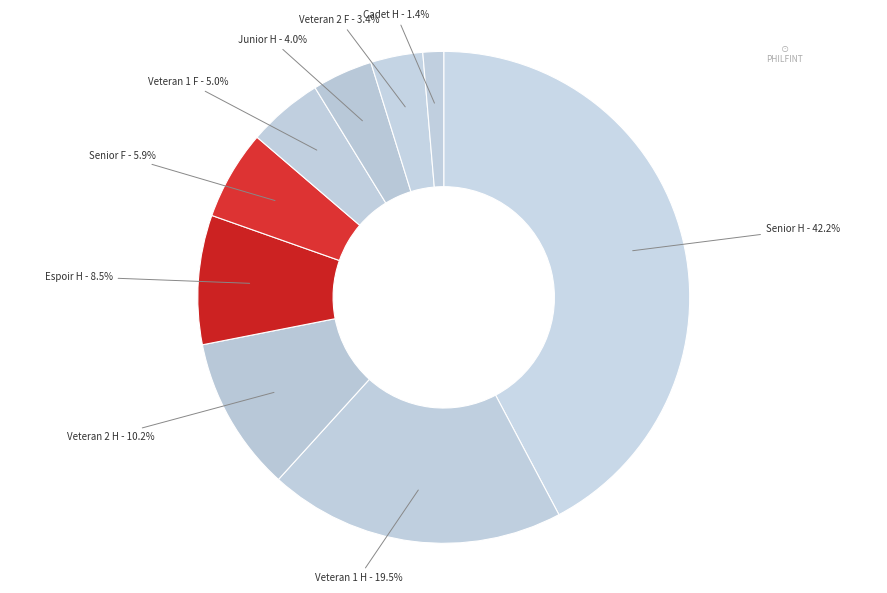

Does Veteran 1 F represent more than half of the total?

No